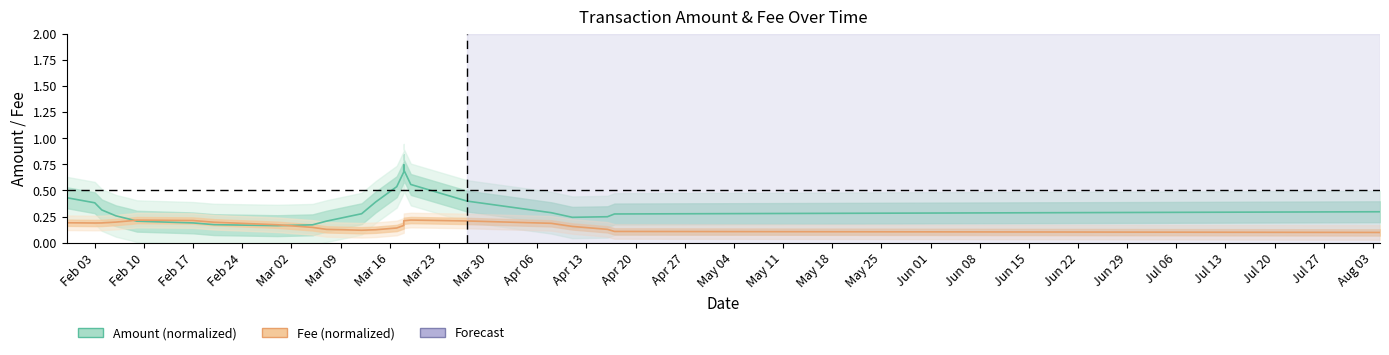

True or false: Fee (normalized) has more than 2 points higher than both neighbors.

False